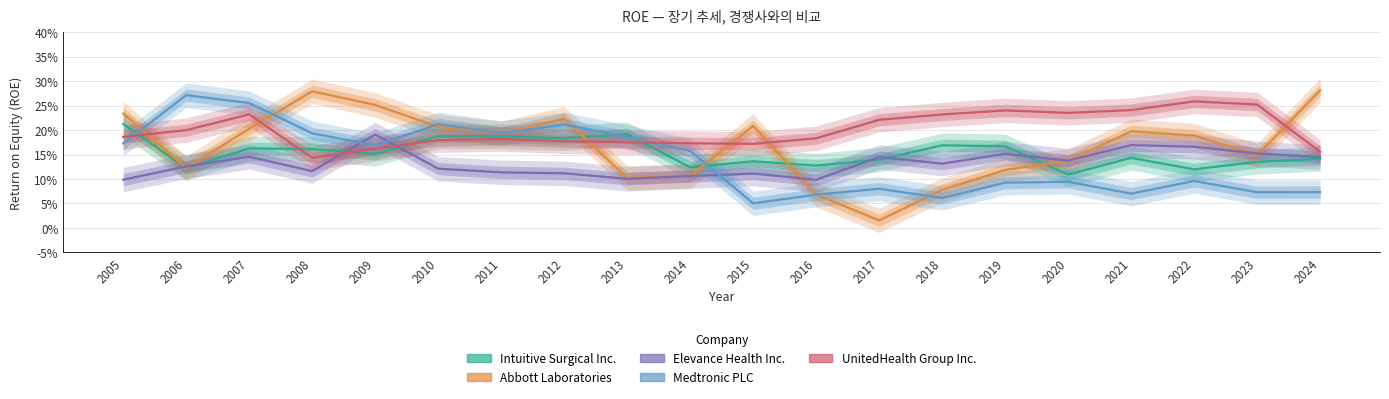

The Medtronic PLC series shows 0.1 at 2024. True or false?

True